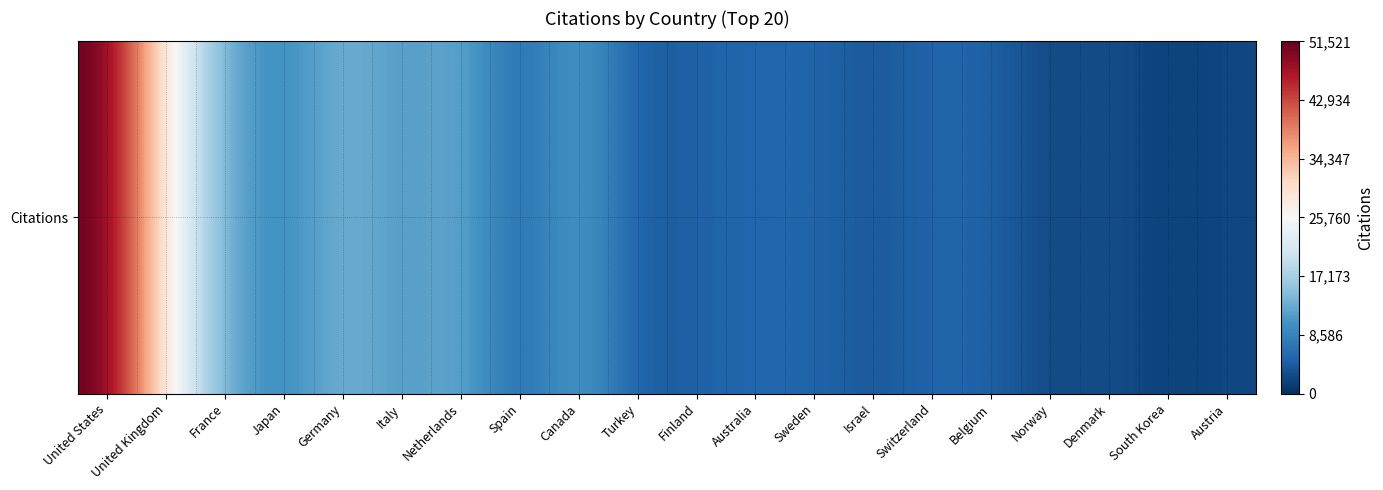

Which label corresponds to the smallest value in the chart?

South Korea